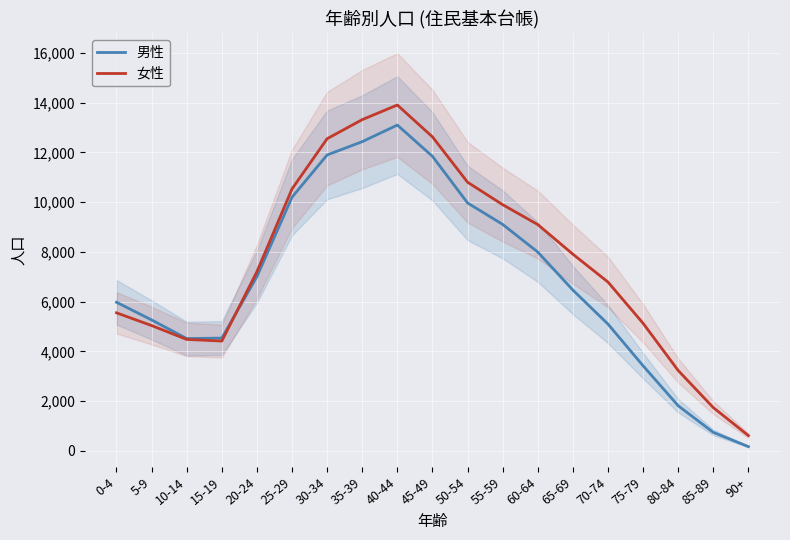

How many intersections are there between 男性 and 女性?

1